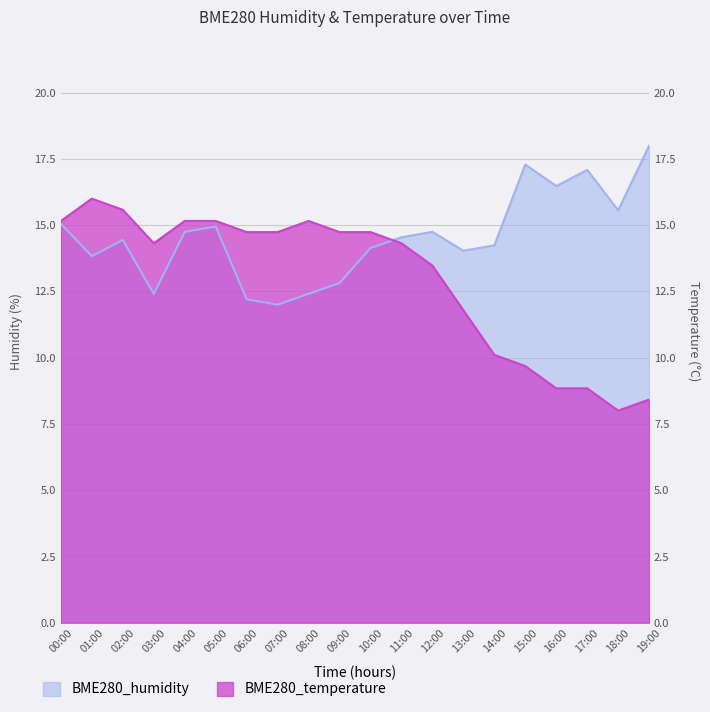

Is the value of BME280_temperature at 11:00 greater than the value of BME280_humidity at 01:00?

Yes